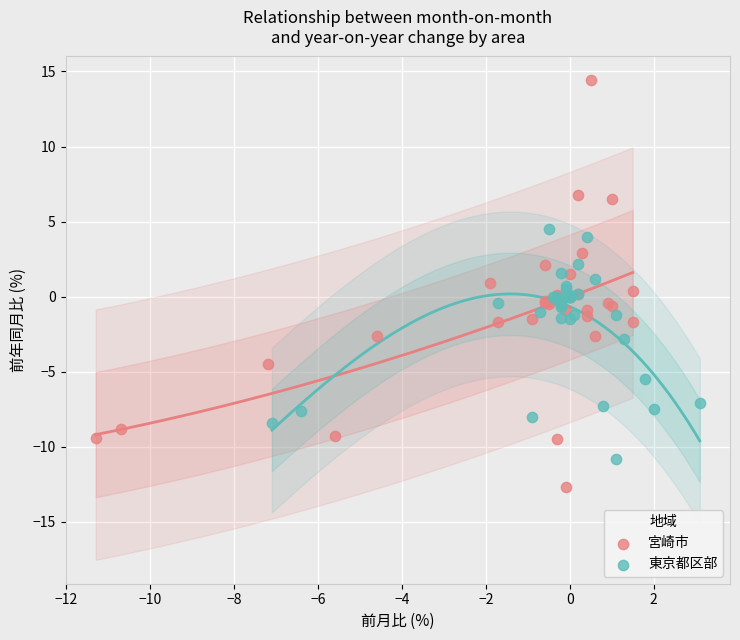

Which series reaches the minimum Y coordinate?

宮崎市